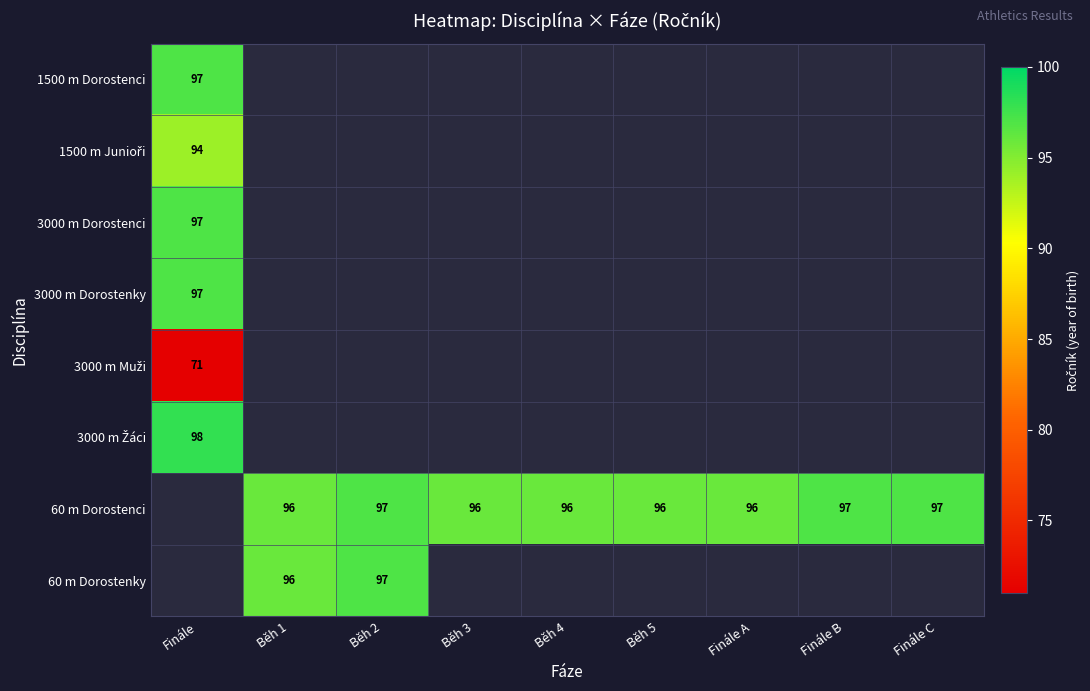

Is the value of 60 m Dorostenky at Běh 1 greater than the value of 3000 m Dorostenci at Finále?

No